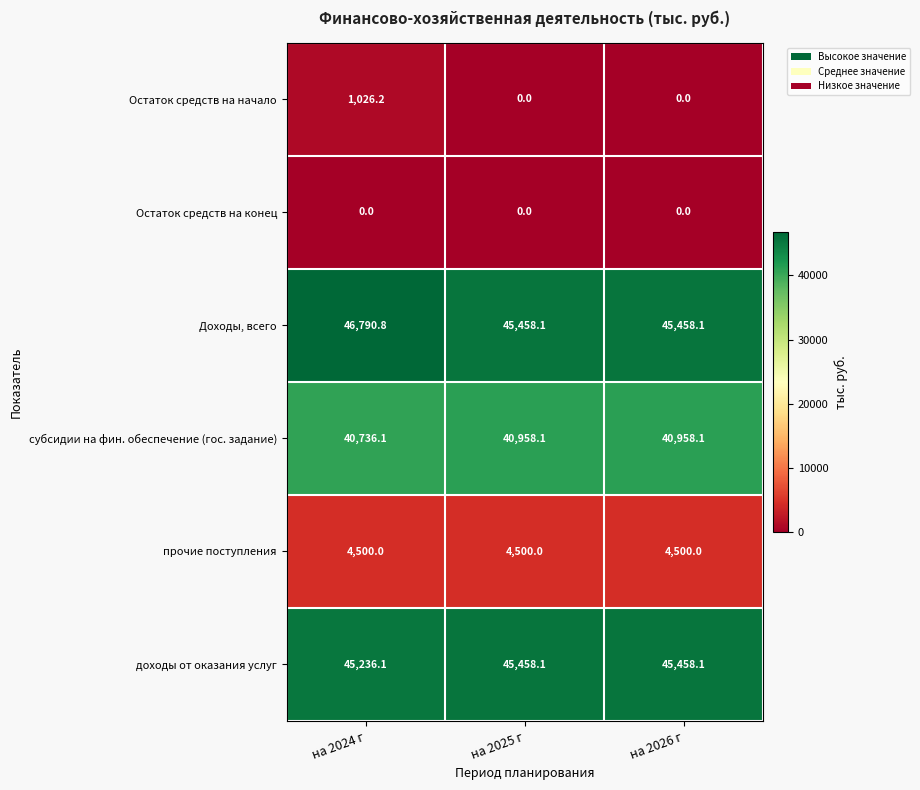

How many categories are shown in the chart?

3